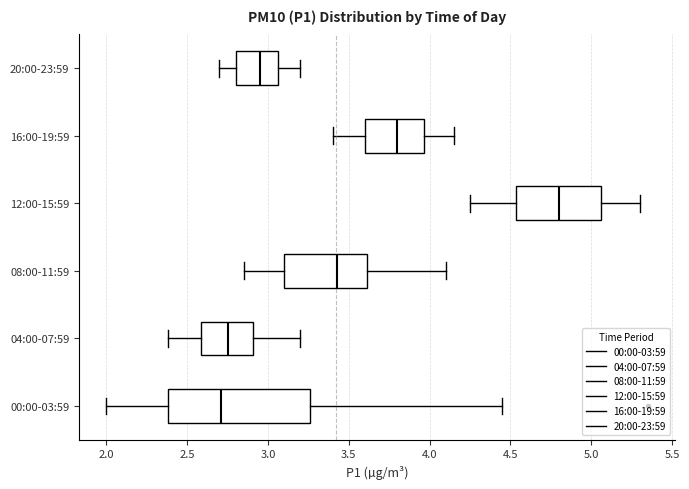

Reading bottom to top, read every box against the x-axis: the position of its median line, the range the box covers, and the ends of its whiskers. The values are not printed on the chart, so give them approximately, as read against the axis.

00:00-03:59: median 2.70, box 2.40 to 3.25, whiskers 2.00 to 4.45
04:00-07:59: median 2.75, box 2.60 to 2.90, whiskers 2.40 to 3.20
08:00-11:59: median 3.45, box 3.10 to 3.60, whiskers 2.85 to 4.10
12:00-15:59: median 4.80, box 4.55 to 5.05, whiskers 4.25 to 5.30
16:00-19:59: median 3.80, box 3.60 to 3.95, whiskers 3.40 to 4.15
20:00-23:59: median 2.95, box 2.80 to 3.05, whiskers 2.70 to 3.20